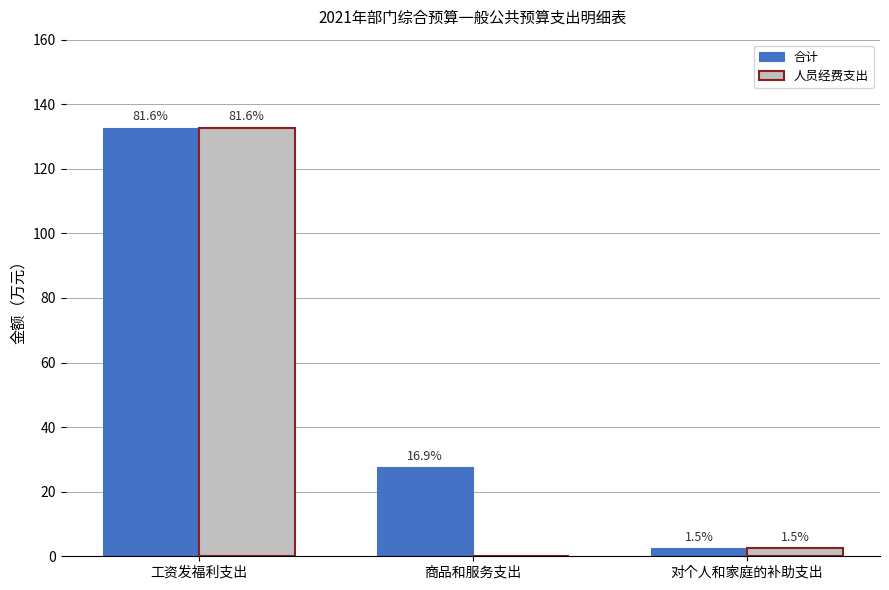

Are the bars grouped side by side (vs. stacked)?

Yes